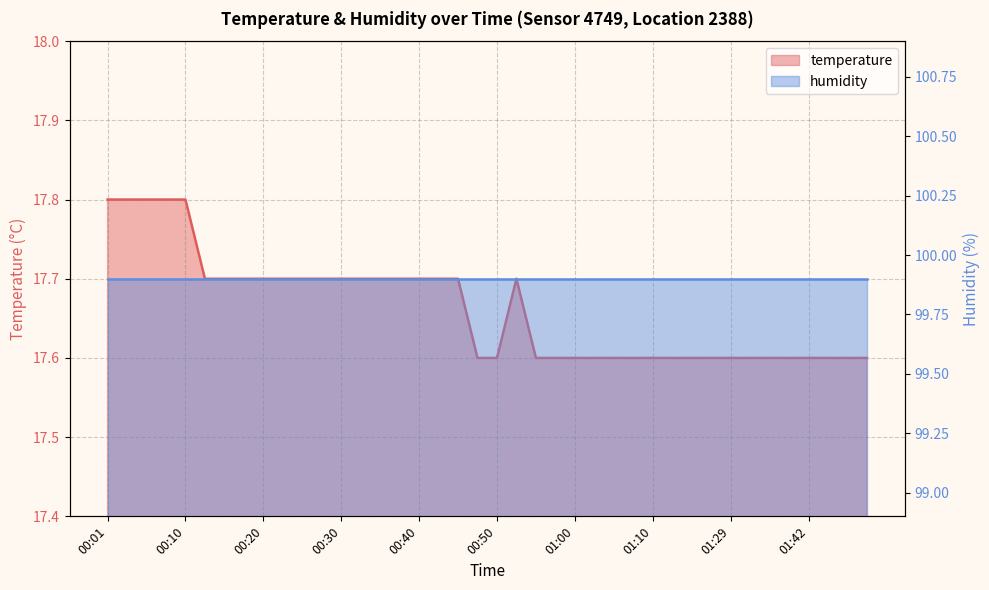

Reading left to right, transcribe all the data shown in this chart.

17.8	17.8	17.8	17.8	17.8	17.7	17.7	17.7	17.7	17.7	17.7	17.7	17.7	17.7	17.7	17.7	17.7	17.7	17.7	17.6	17.6	17.7	17.6	17.6	17.6	17.6	17.6	17.6	17.6	17.6	17.6	17.6	17.6	17.6	17.6	17.6	17.6	17.6	17.6	17.6